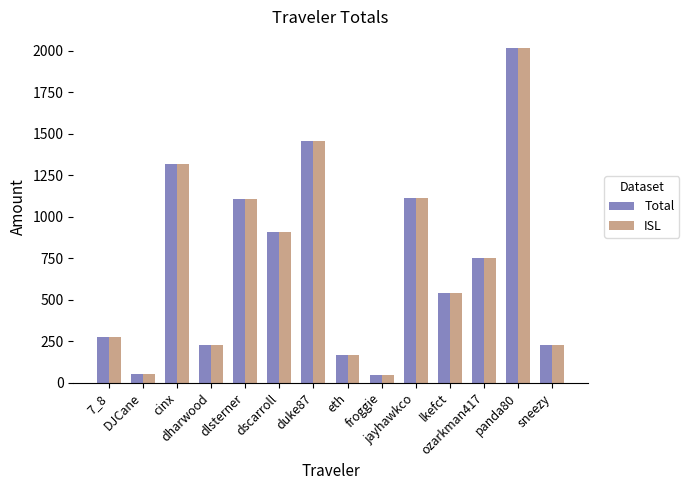

What is the total value across all series at sneezy?

448.7